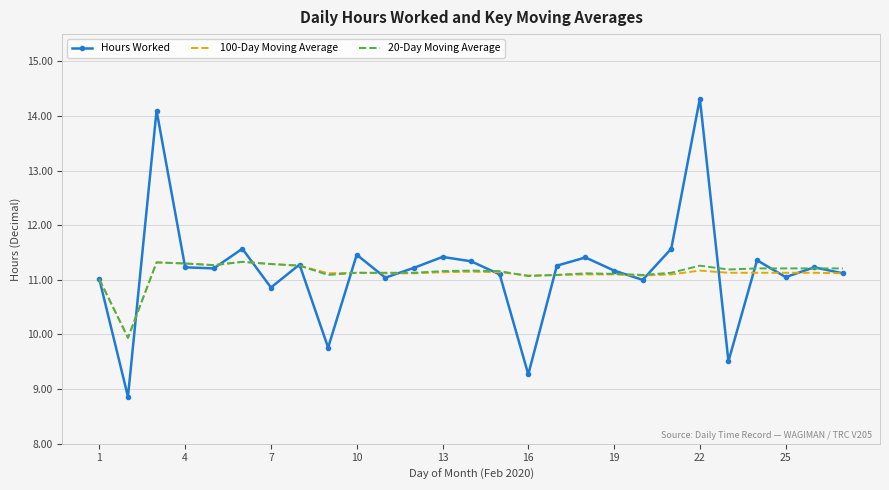

True or false: 100-Day Moving Average has more than 1 points higher than both neighbors.

True